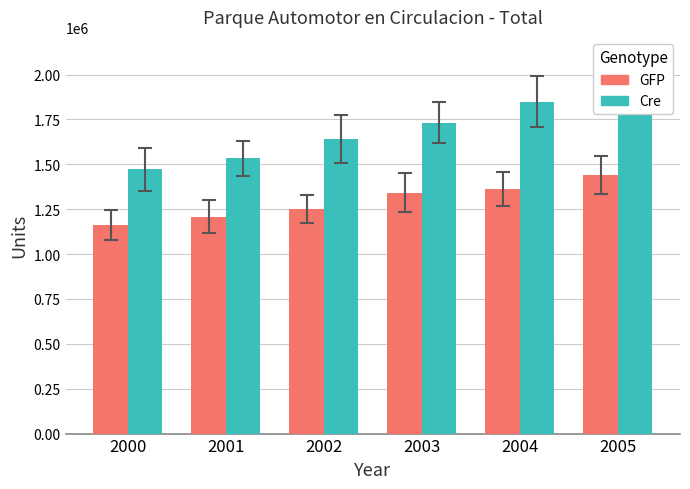

How many bars are there in each group?

2